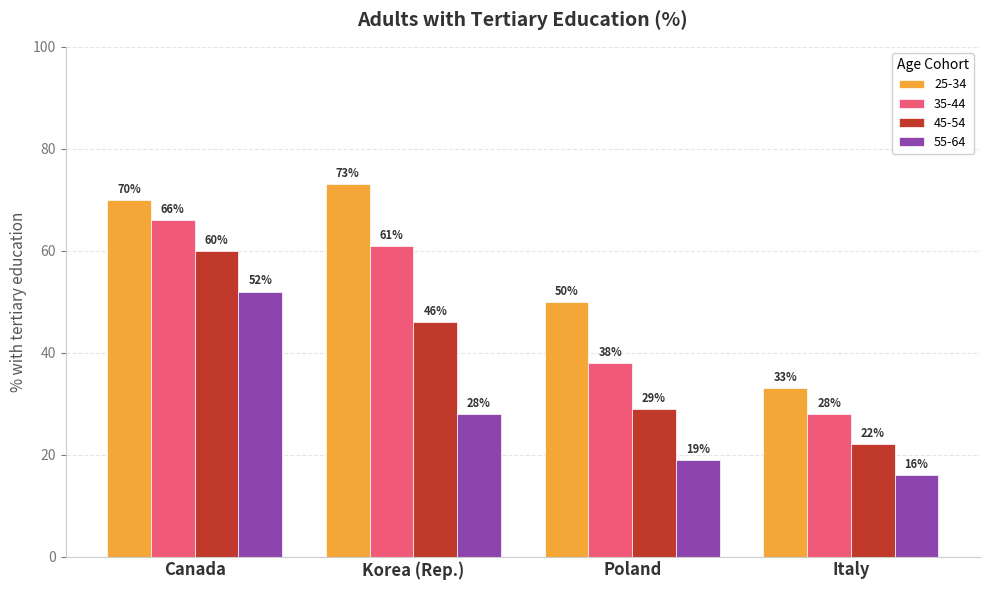

What is the approximate value of 35-44 at Canada, to the nearest 5?

65